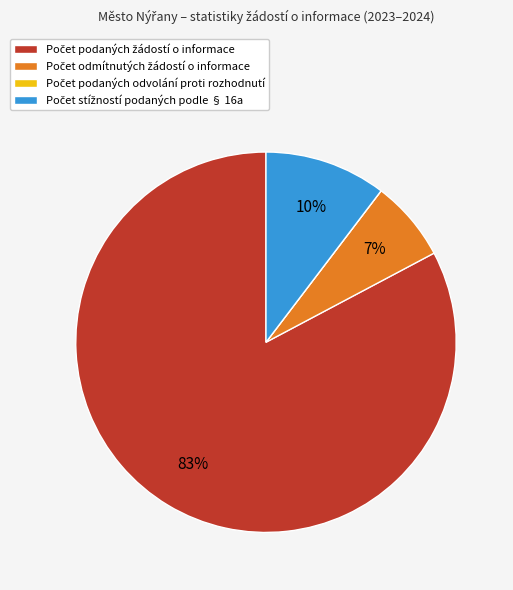

Is there a majority slice in this chart?

Yes